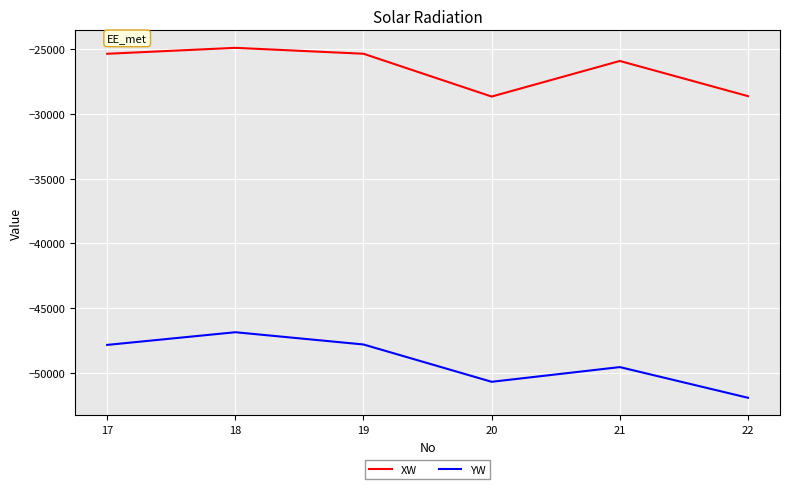

How many interior local valleys does the XW series have?

1